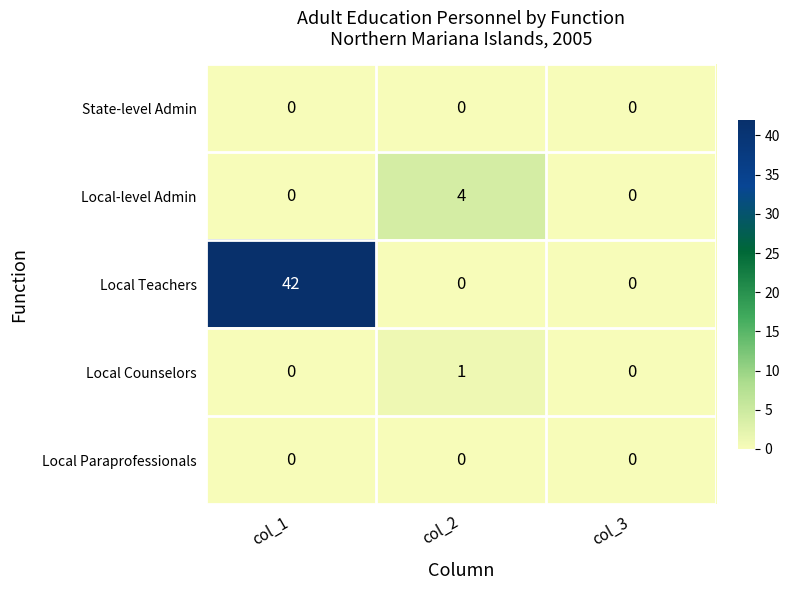

Is it true that State-level Admin equals 0 at col_2?

True